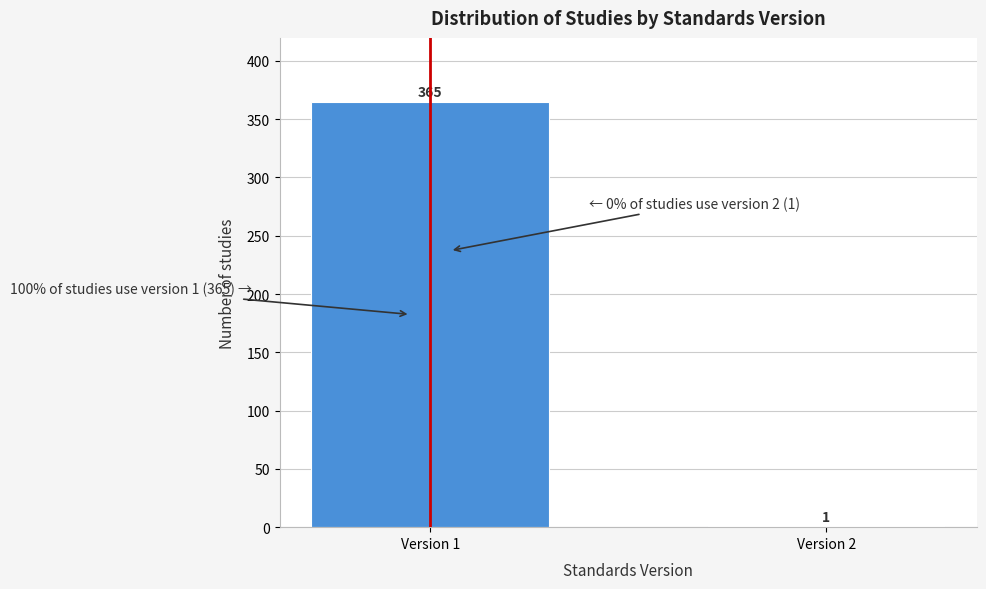

Reading left to right, what are all the values shown in this chart?

Version 1=365	Version 2=1